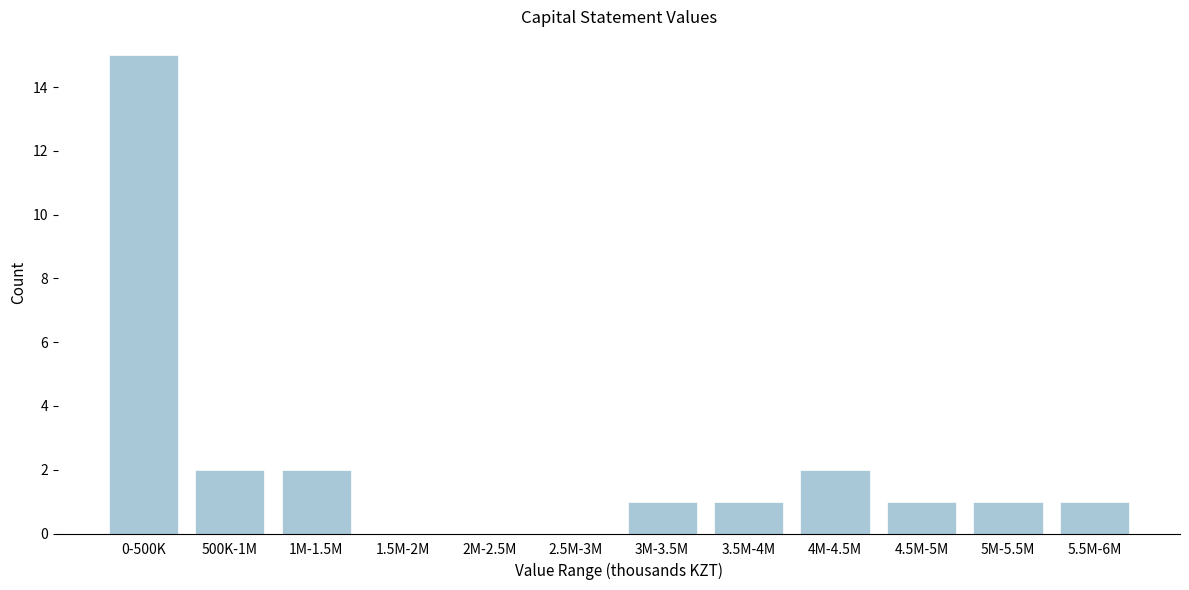

Reading right to left, list all the values displayed in this chart.

5.5M-6M=1	5M-5.5M=1	4.5M-5M=1	4M-4.5M=2	3.5M-4M=1	3M-3.5M=1	2.5M-3M=0	2M-2.5M=0	1.5M-2M=0	1M-1.5M=2	500K-1M=2	0-500K=15